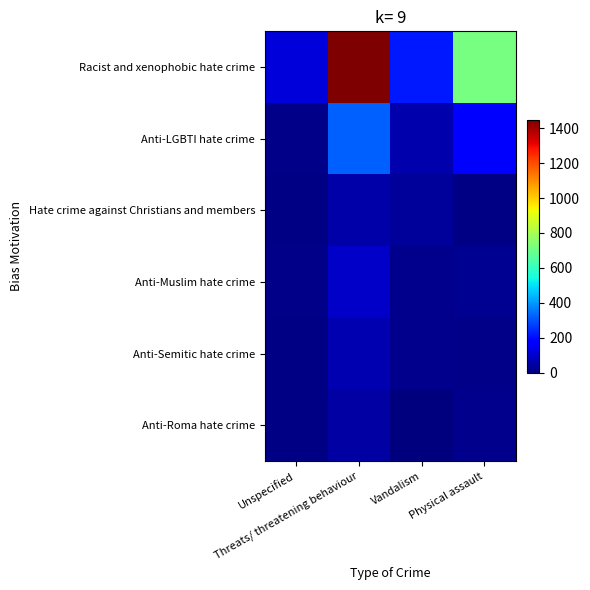

Reading right to left, list all the values displayed in this chart.

Racist and xenophobic hate crime: Physical assault=714	Vandalism=218	Threats/ threatening behaviour=1447	Unspecified=114
Anti-LGBTI hate crime: Physical assault=176	Vandalism=59	Threats/ threatening behaviour=318	Unspecified=14
Hate crime against Christians and members: Physical assault=9	Vandalism=38	Threats/ threatening behaviour=51	Unspecified=8
Anti-Muslim hate crime: Physical assault=23	Vandalism=20	Threats/ threatening behaviour=92	Unspecified=16
Anti-Semitic hate crime: Physical assault=15	Vandalism=22	Threats/ threatening behaviour=63	Unspecified=7
Anti-Roma hate crime: Physical assault=21	Vandalism=0	Threats/ threatening behaviour=49	Unspecified=10